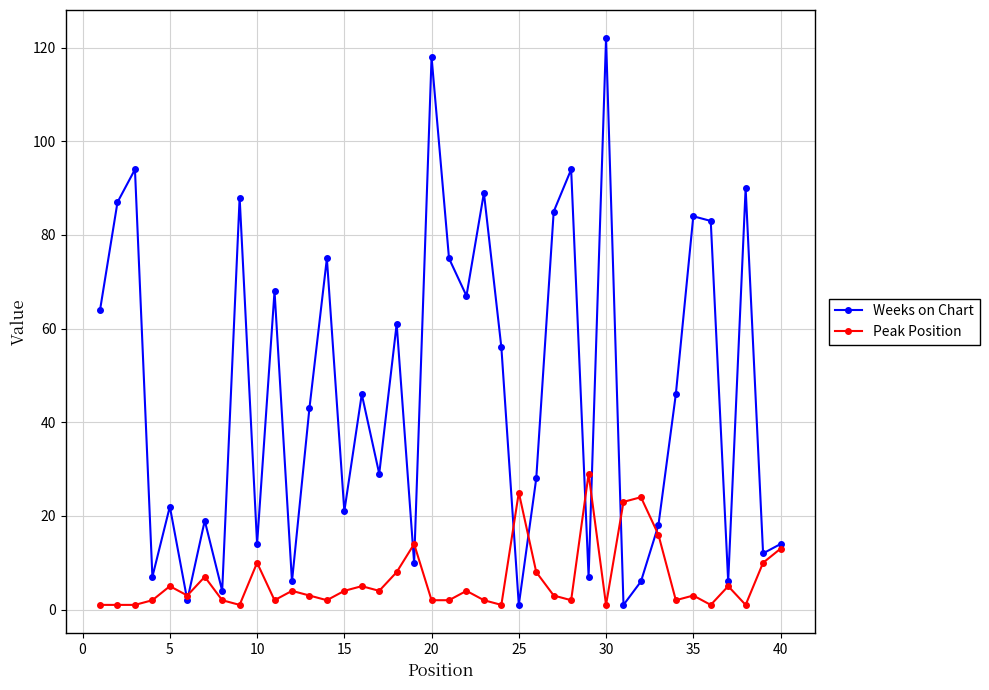

What is the average value of the Peak Position series?

6